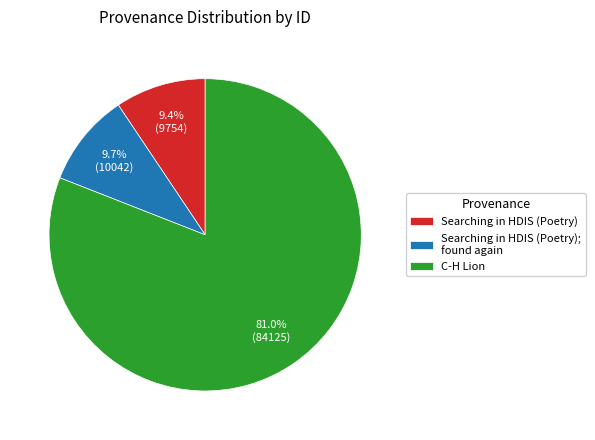

Which has a higher value, Searching in HDIS (Poetry); found again or C-H Lion?

C-H Lion